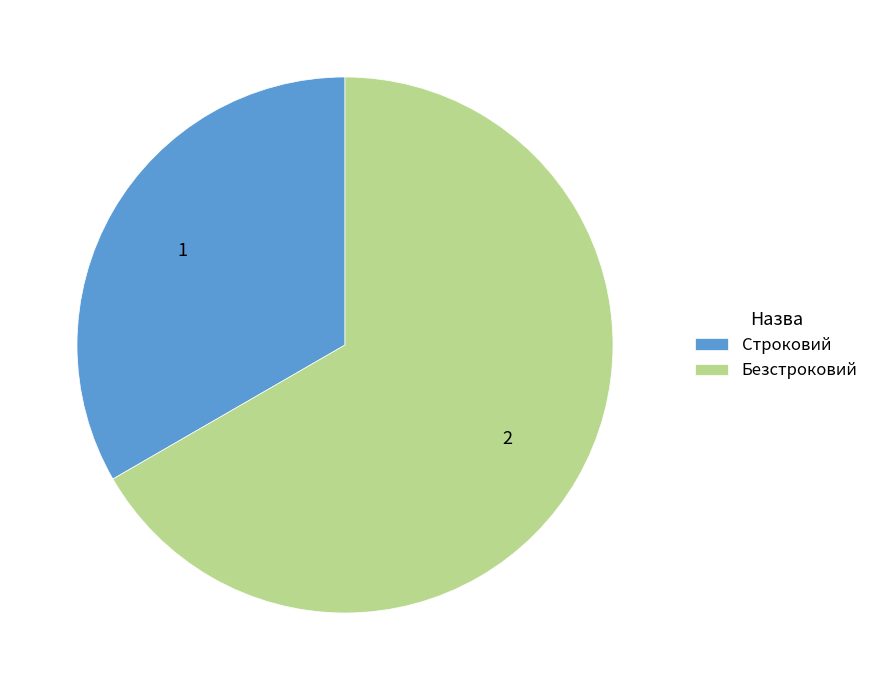

Rank the categories by value from highest to lowest.

Безстроковий, Строковий